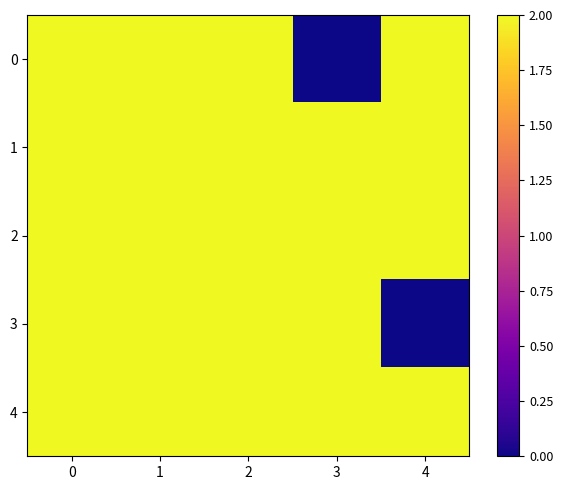

Which series changed the most between 1 and 4?

3